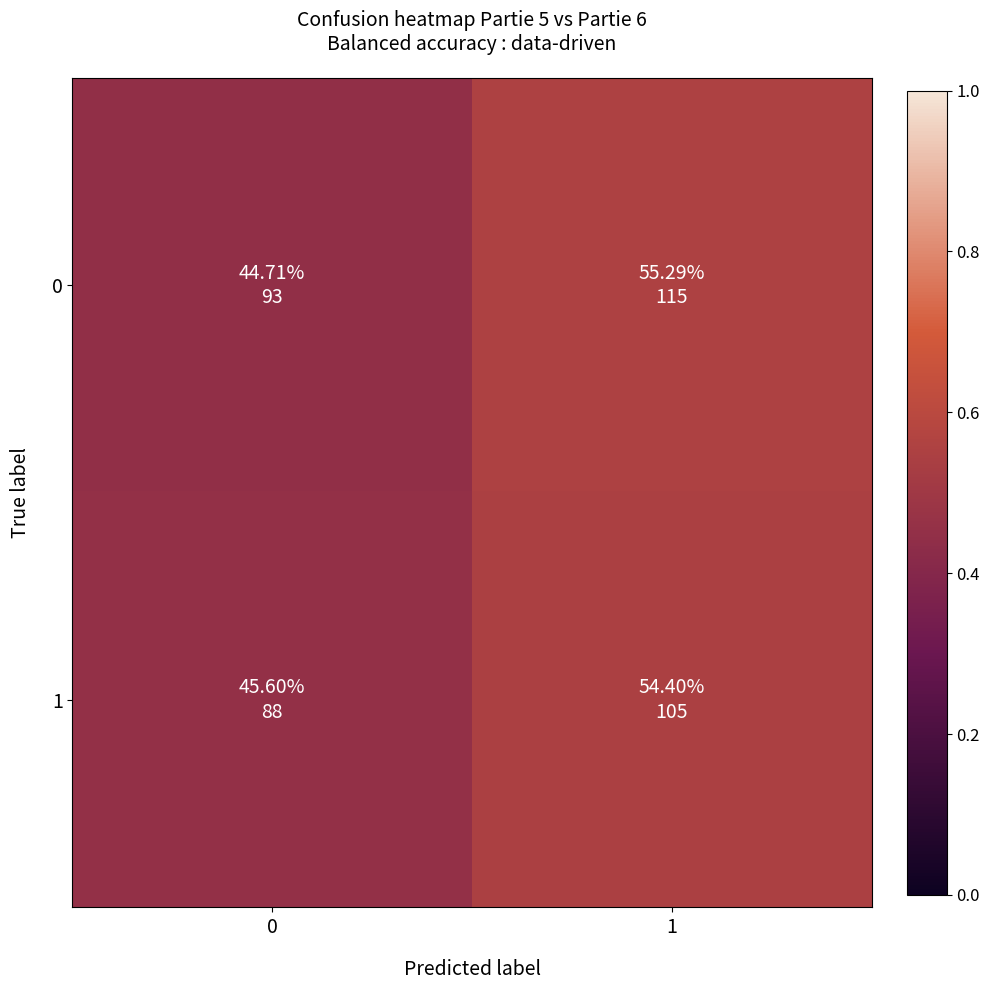

Which series has the largest range (max minus min)?

row_0